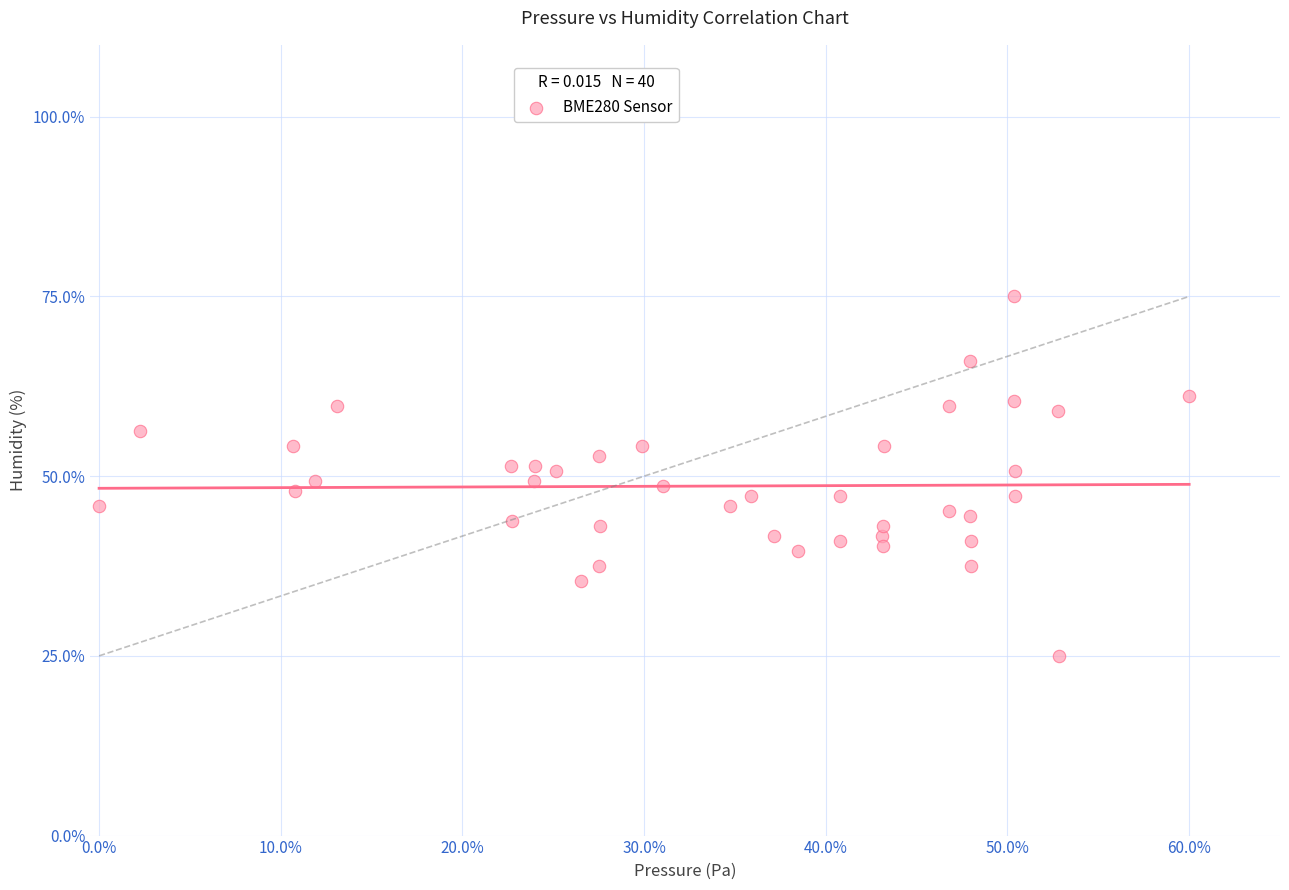

What is the range of X values (max minus min)?

0.6